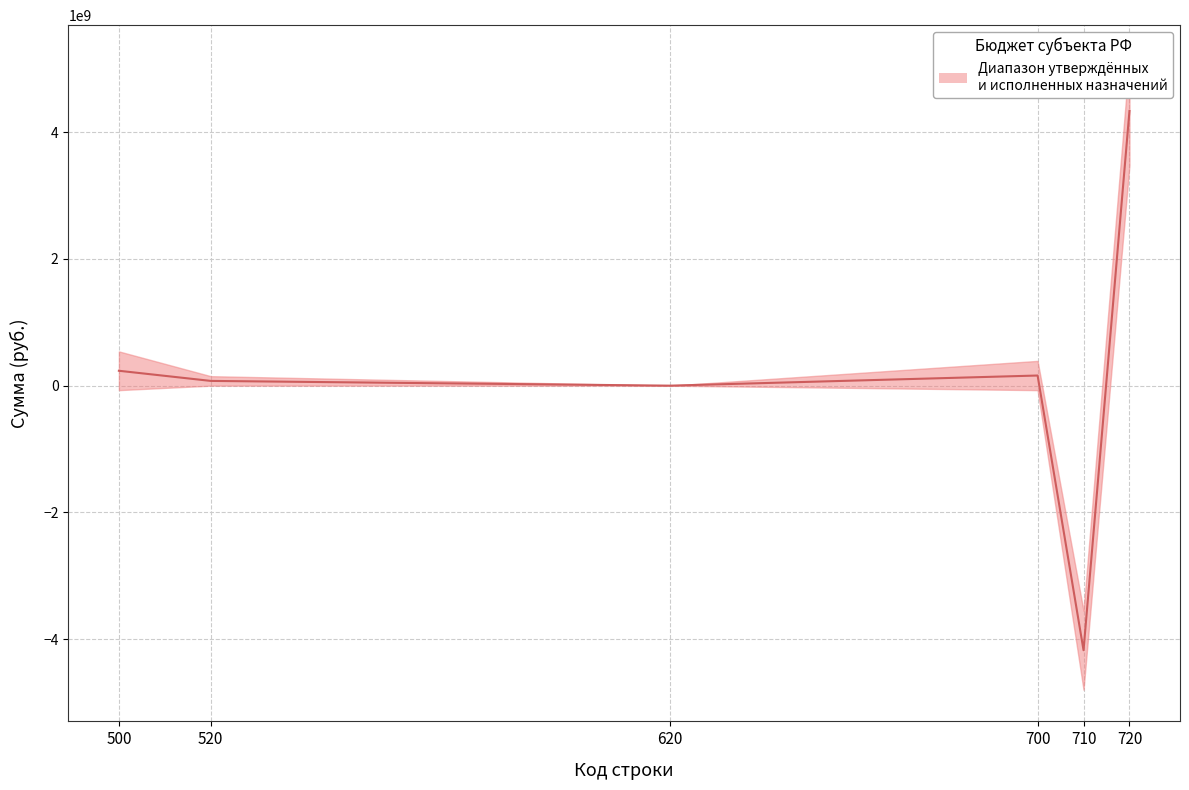

Which has a higher value, 620 or 700?

700